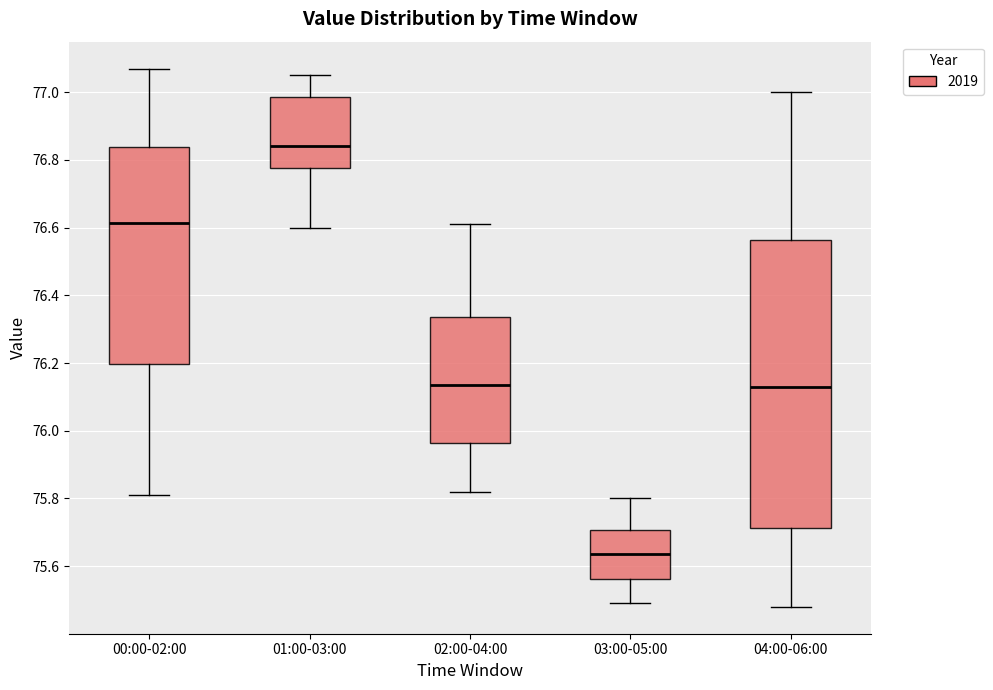

Which box's median line is the lowest?

03:00-05:00